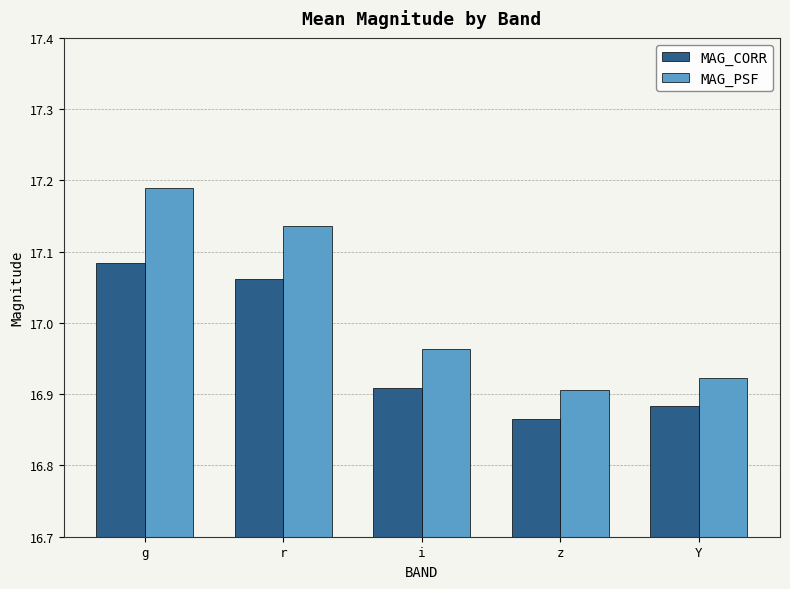

Which series changed the most between g and Y?

MAG_PSF